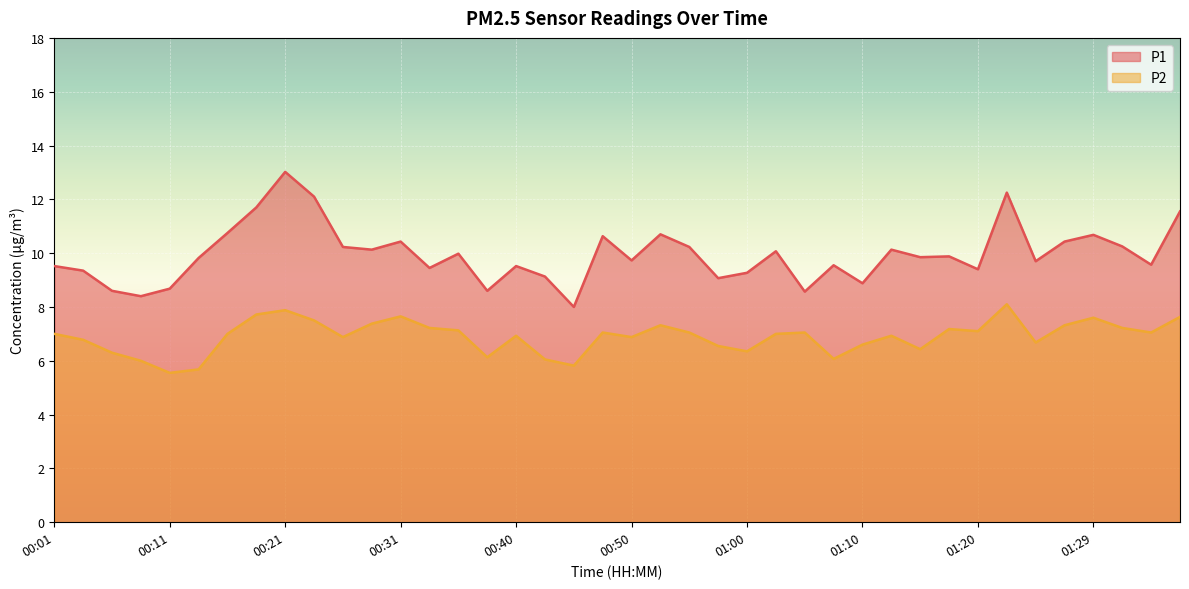

In P2, how many points are higher than both neighbors (excluding endpoints)?

10